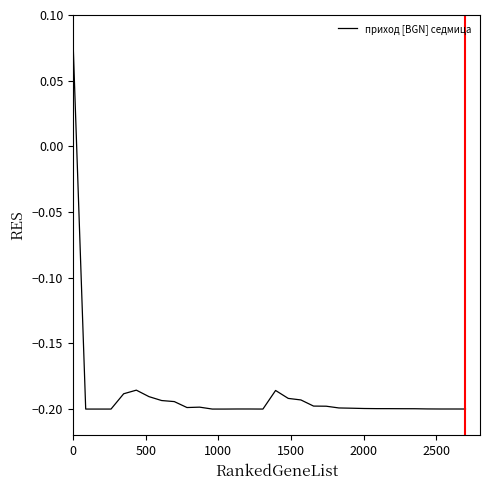

What is the difference between the maximum and minimum values?

0.3